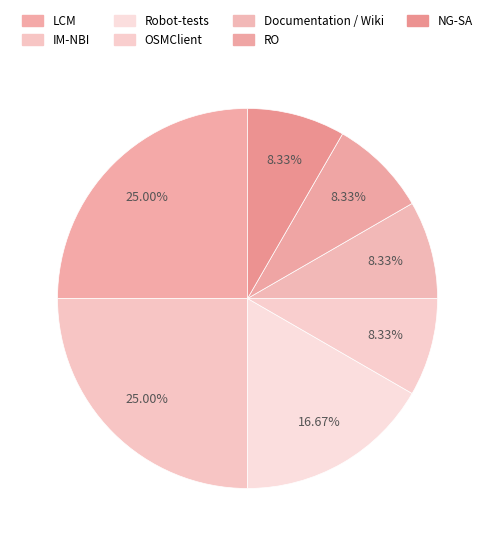

Count the number of slices in the pie.

7